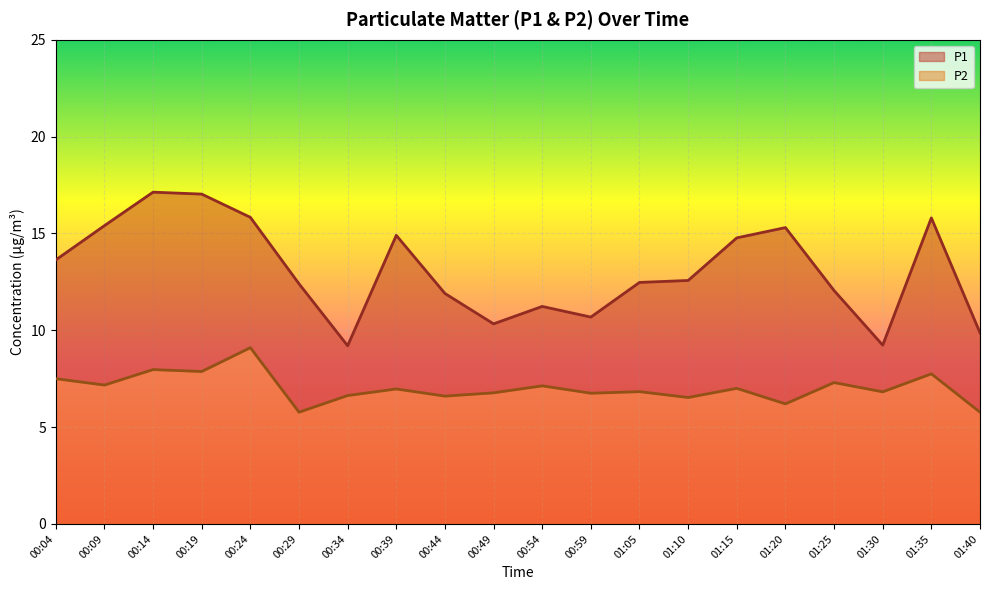

Where does the P1 series first go above 12?

00:04